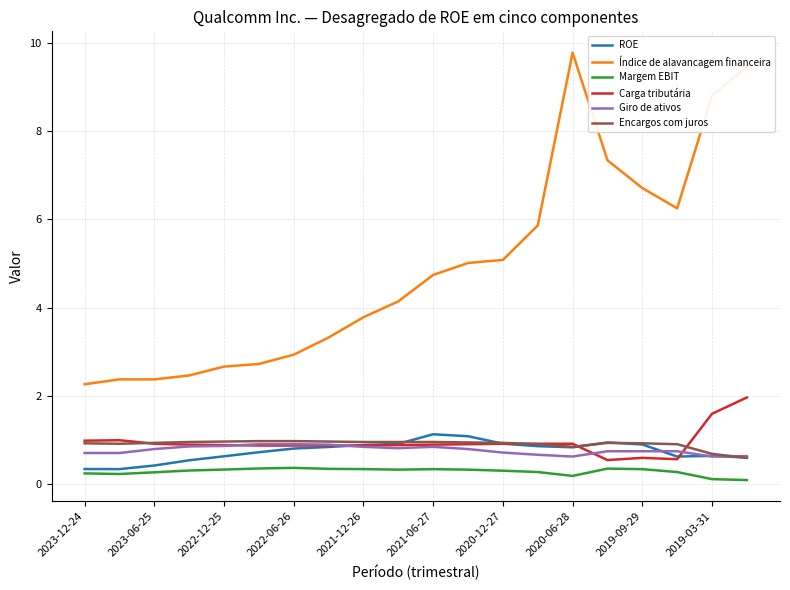

True or false: Giro de ativos and Margem EBIT intersect in this chart.

False